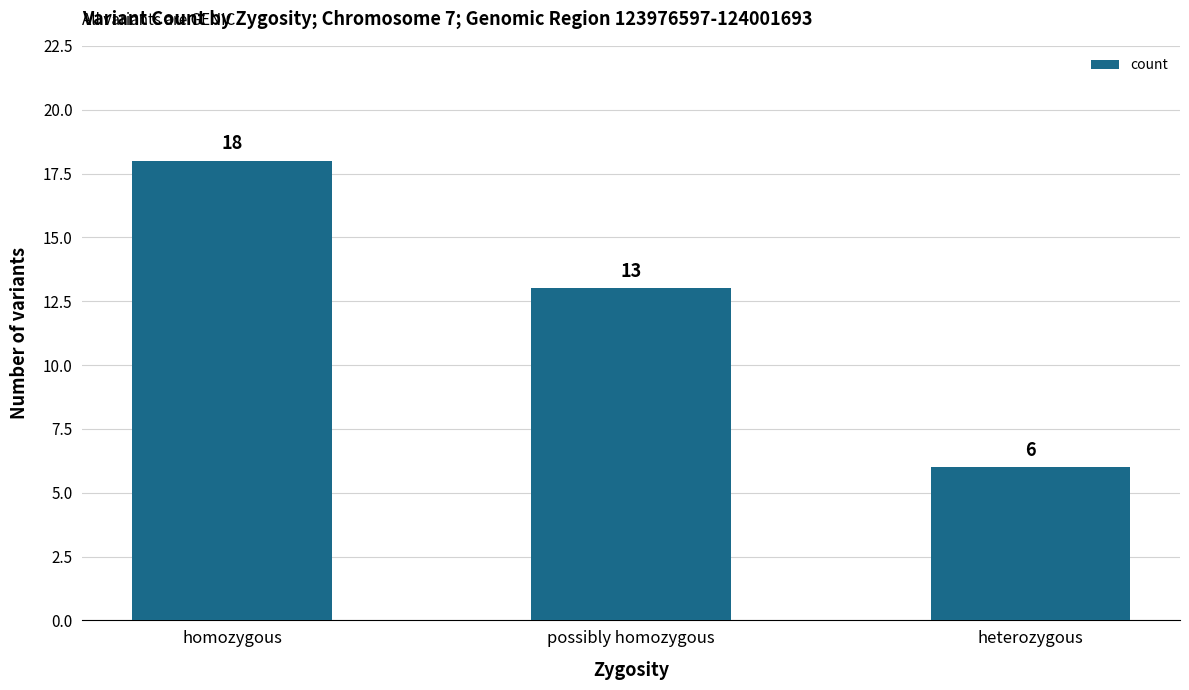

True or false: the data shows 4 at possibly homozygous.

False